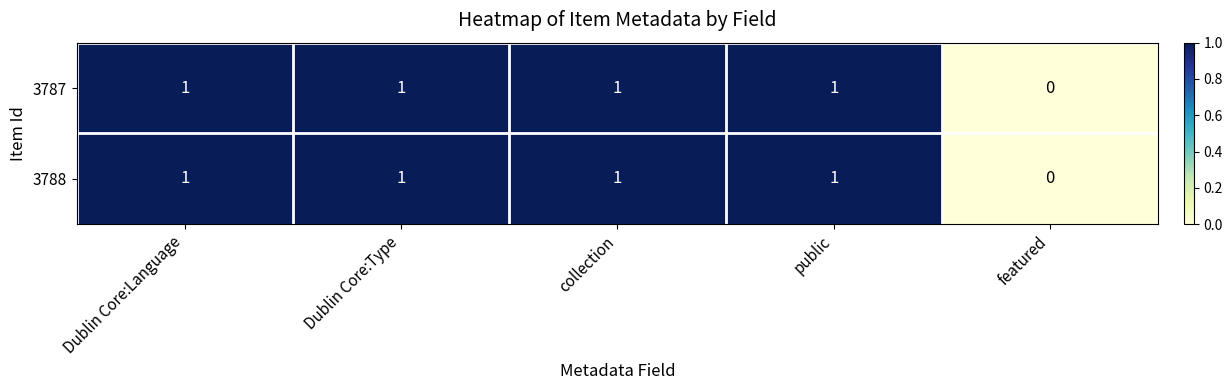

How many 3787 values are between 1 and 2?

4